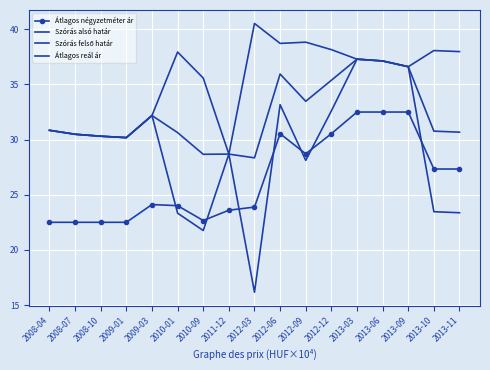

What is the spread (max minus min) of values at 2010-01?

14.6